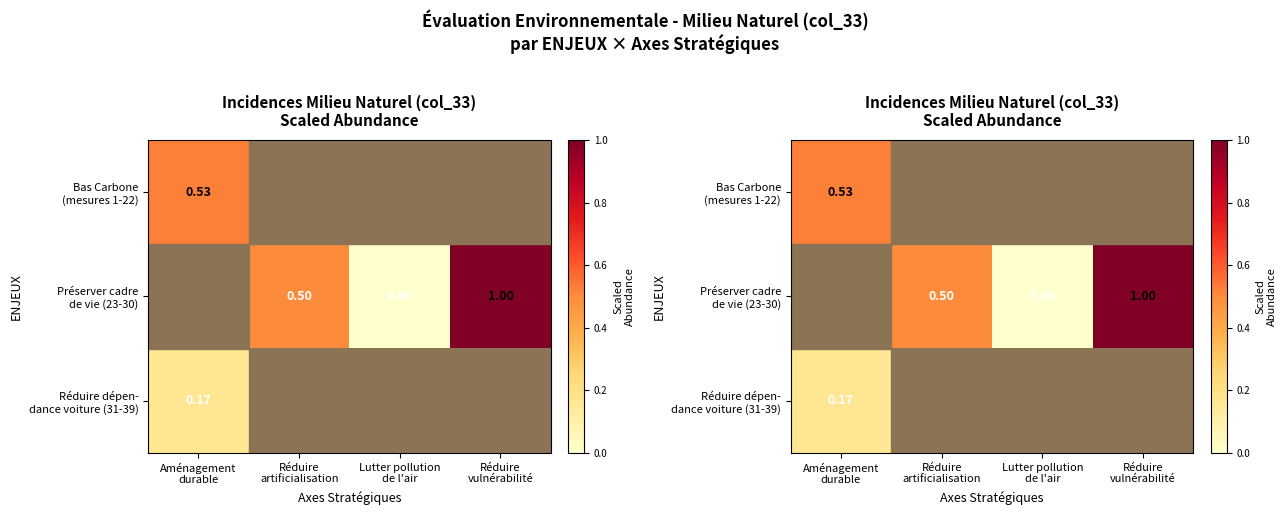

How many values in the Préserver cadre de vie (23-30) series exceed 0?

2